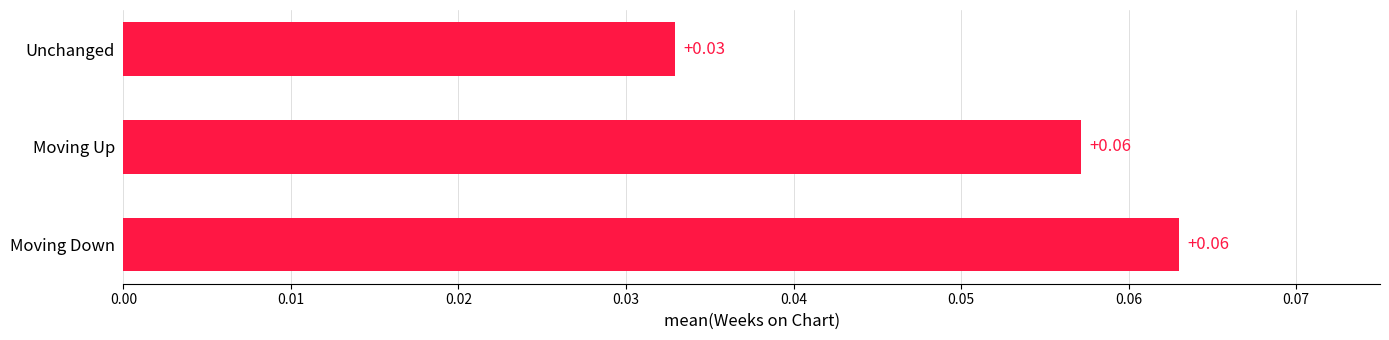

Where is the data nearest to the value 0?

Unchanged